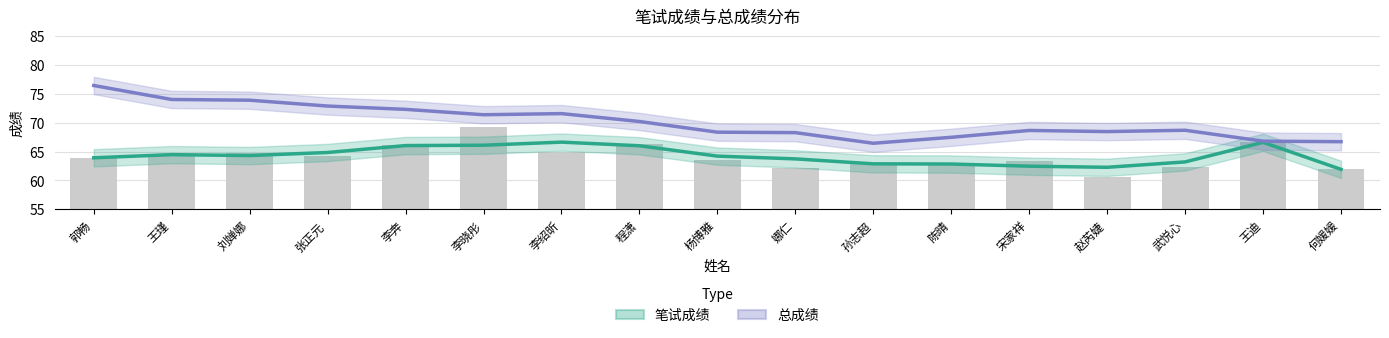

What is the difference between the highest and lowest values at 李奔?

6.3